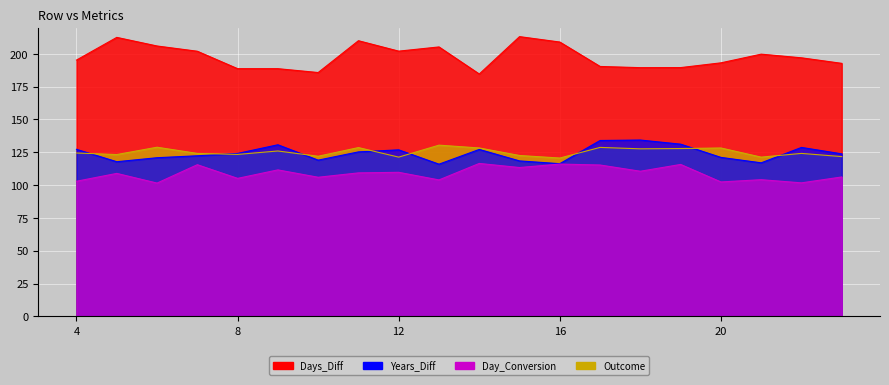

What are all the series names shown in the legend?

Days_Diff, Years_Diff, Day_Conversion, Outcome